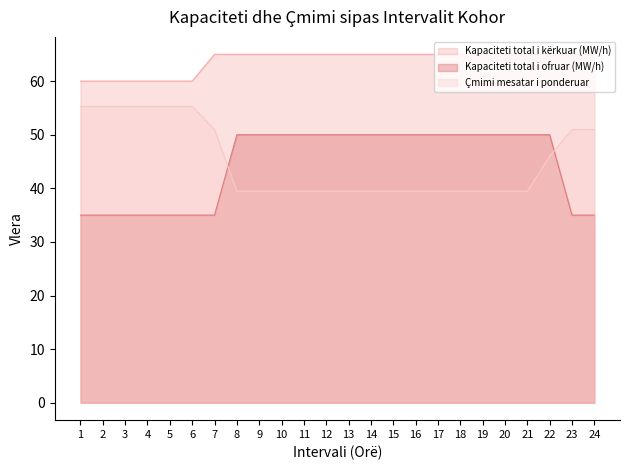

List the series in order of their peak value, lowest first.

Kapaciteti total i ofruar (MW/h), Çmimi mesatar i ponderuar, Kapaciteti total i kërkuar (MW/h)